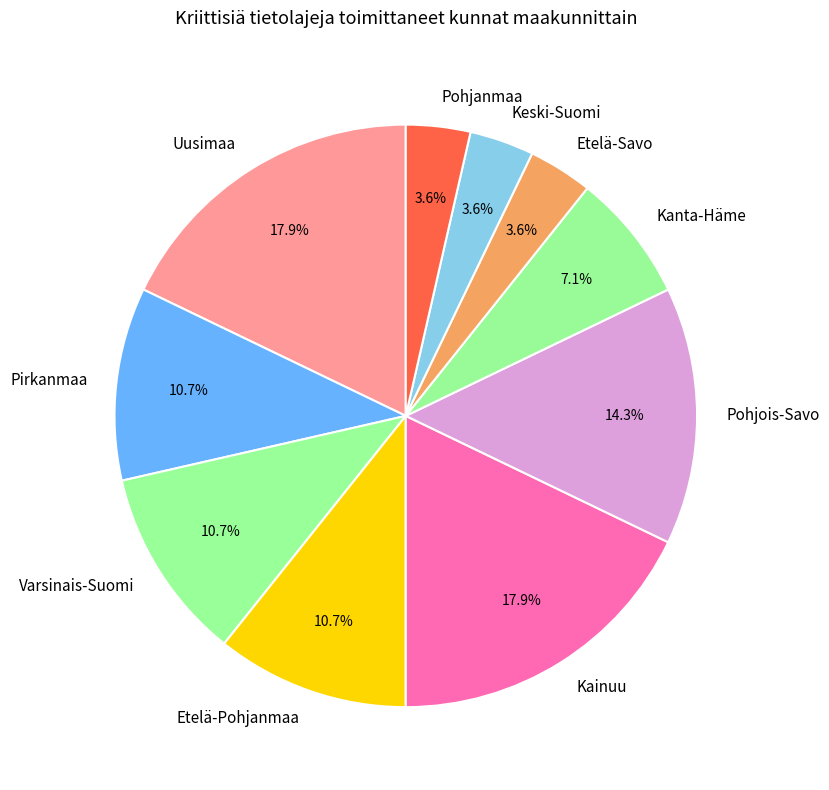

Approximately how many times larger is the value at Pirkanmaa compared to Etelä-Pohjanmaa?

1.0